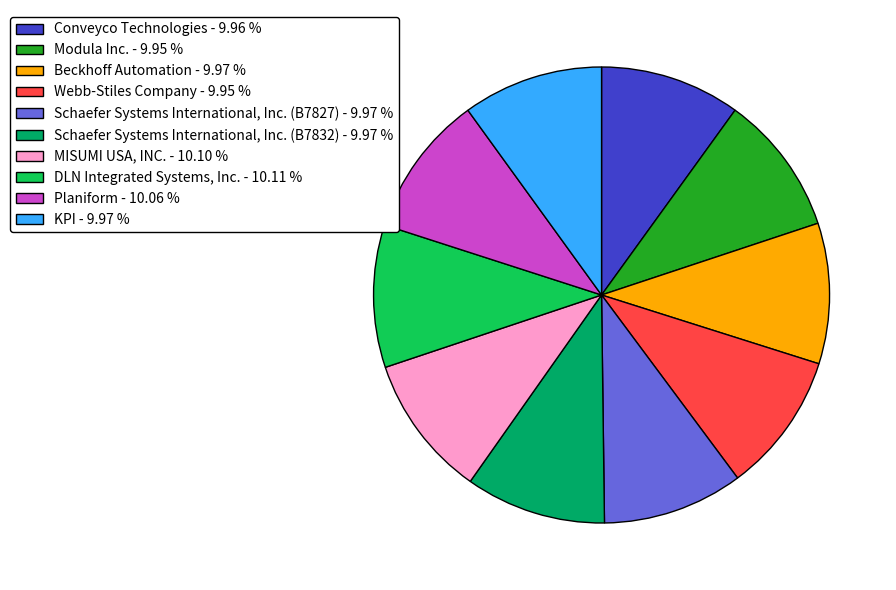

What is the ratio of the value at Beckhoff Automation - 9.97 % to the value at KPI - 9.97 %?

1.0